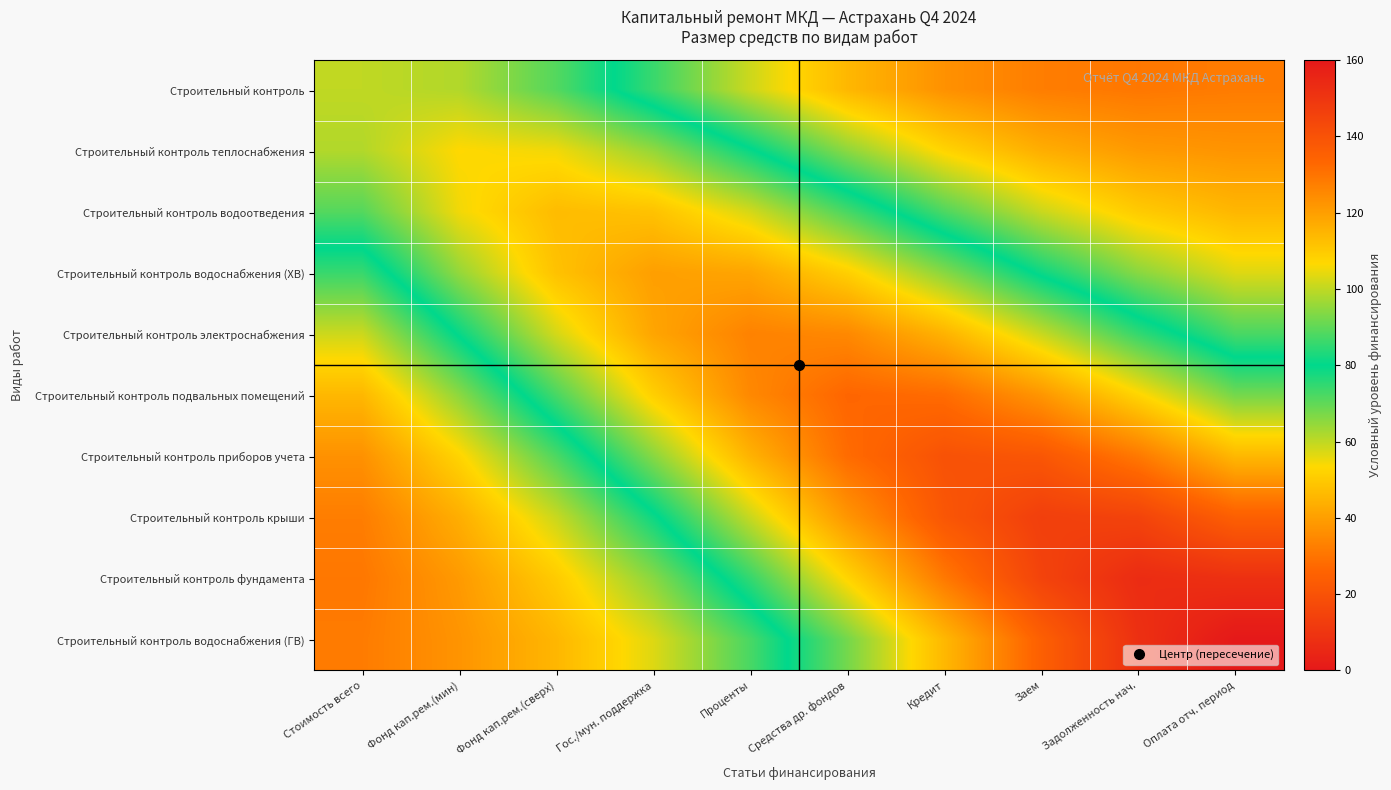

How many distinct data groups are displayed?

10